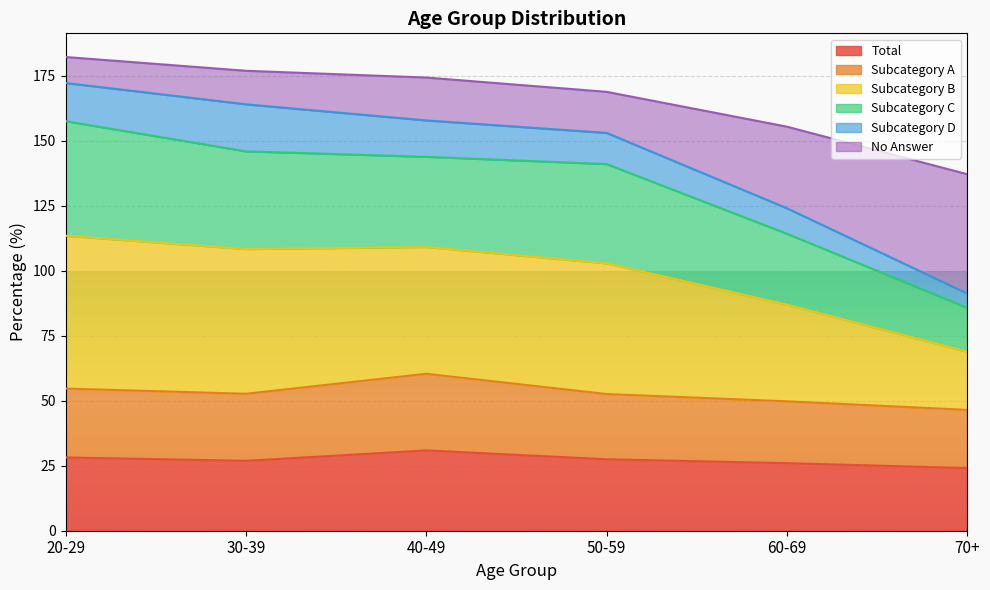

What is the maximum value for Total?

30.9